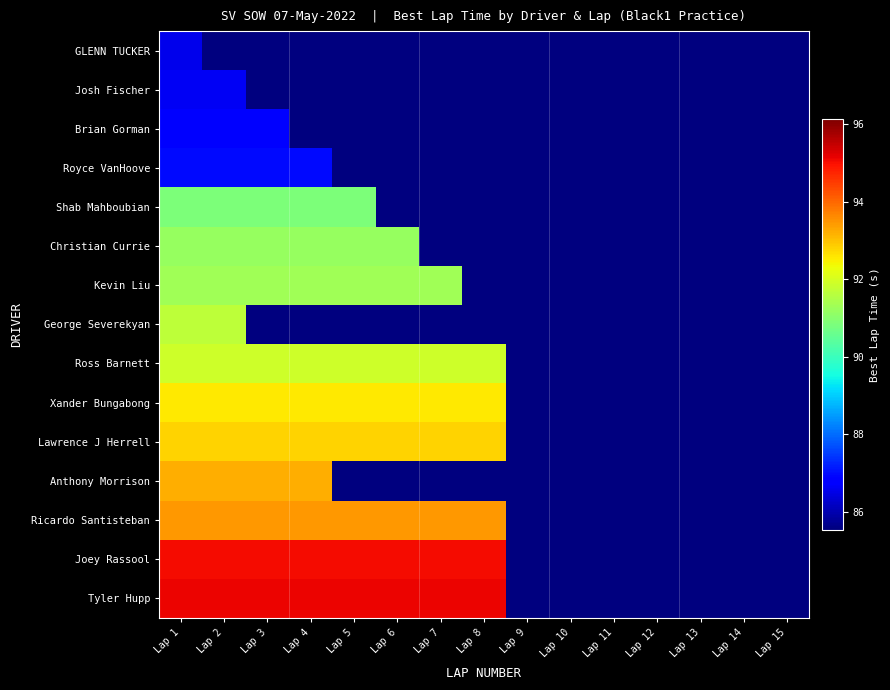

Which series changed the most between Lap 1 and Lap 10?

Tyler Hupp